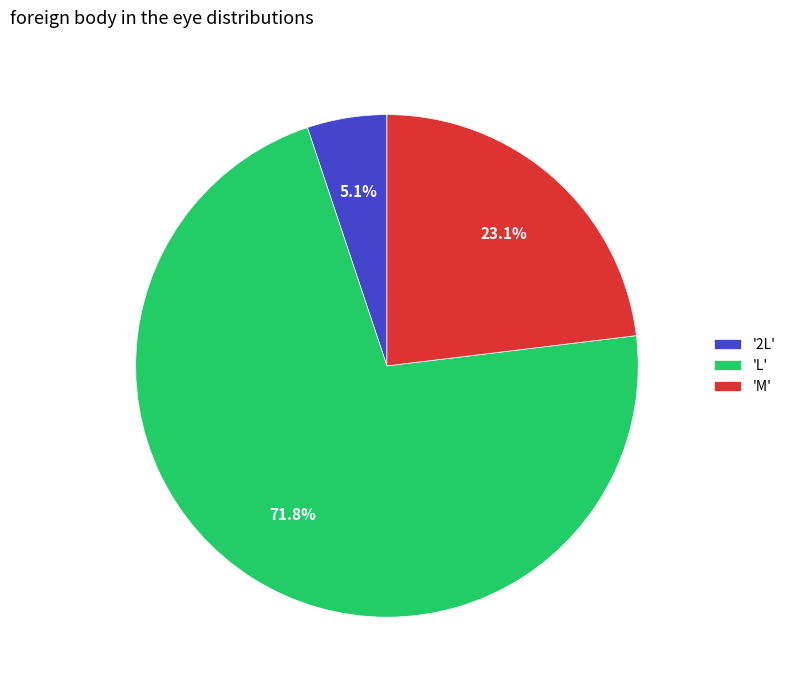

What is the largest slice in the pie chart?

'L'